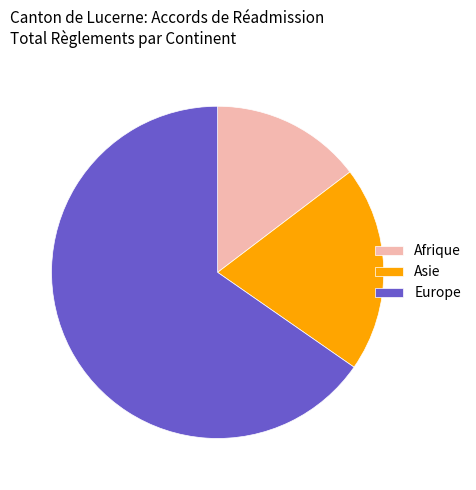

Count the number of slices in the pie.

3